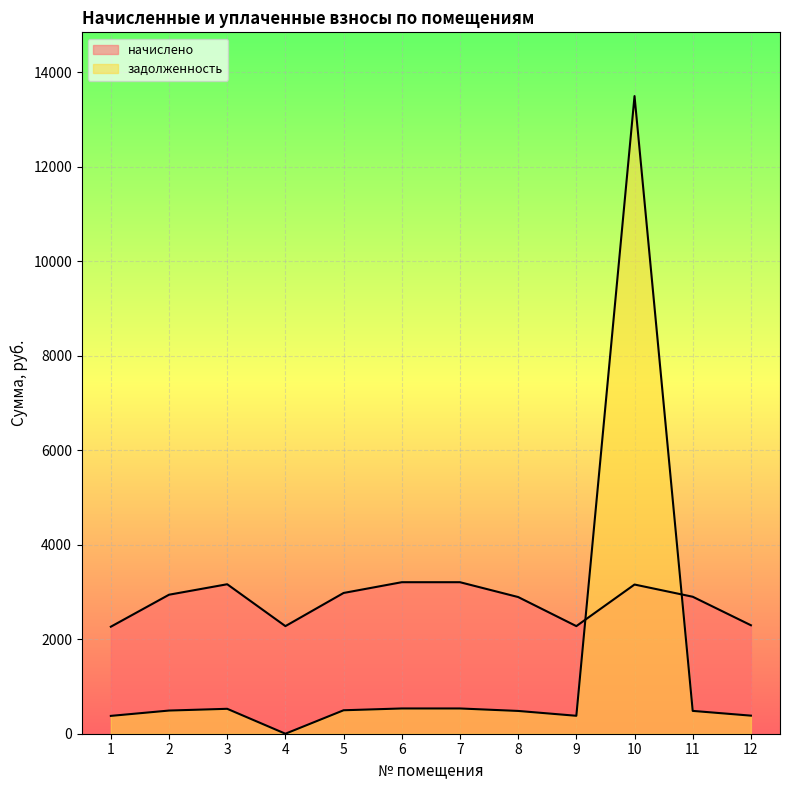

Which label corresponds to the largest value in the chart?

10